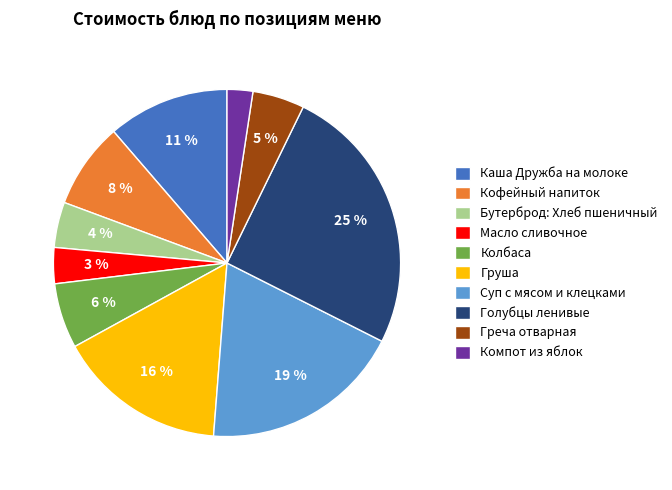

True or false: Груша accounts for 4% of the total.

False